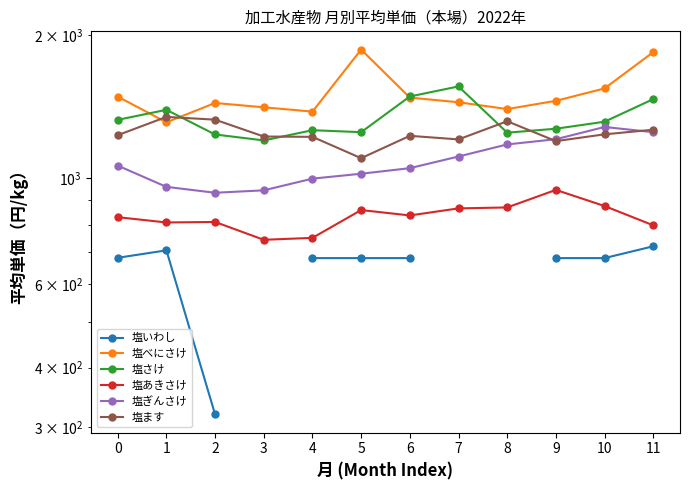

The 塩ます series shows 1347.0 at 1. True or false?

True